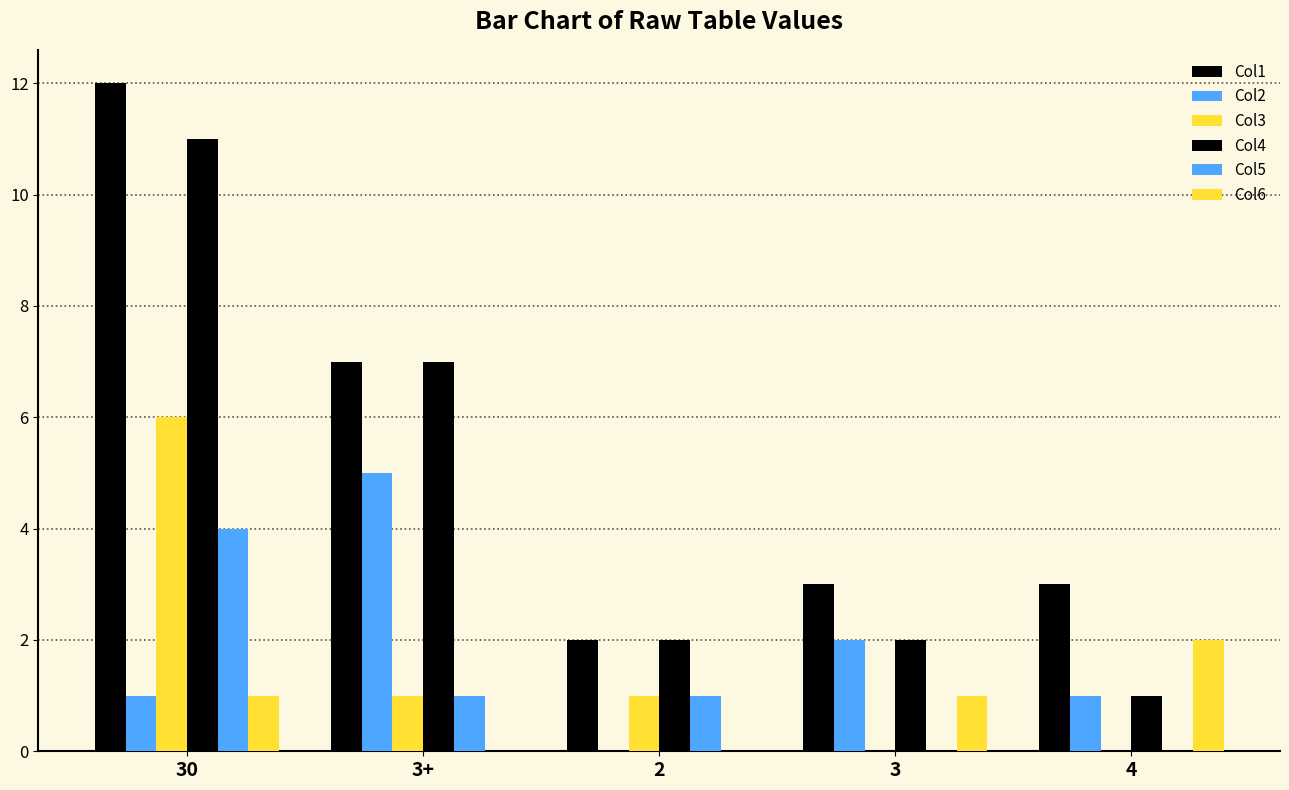

Reading left to right, list all the values displayed in this chart.

Col1: 12	7	2	3	3
Col2: 1	5	0	2	1
Col3: 6	1	1	0	0
Col4: 11	7	2	2	1
Col5: 4	1	1	0	0
Col6: 1	0	0	1	2